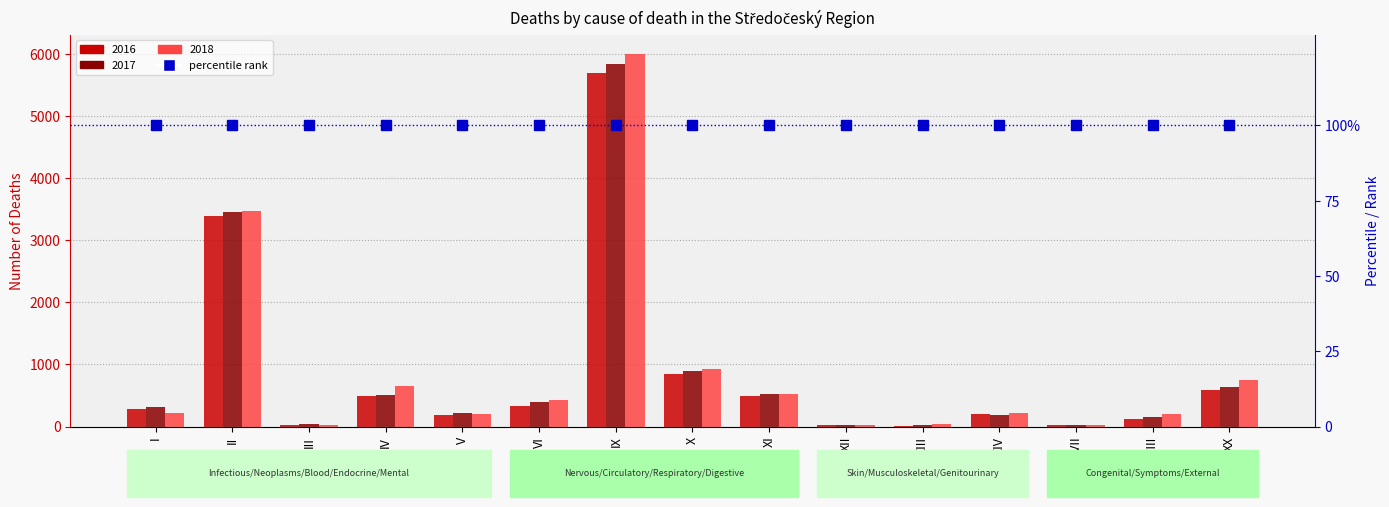

Which series changed the most between IV and VI?

2018